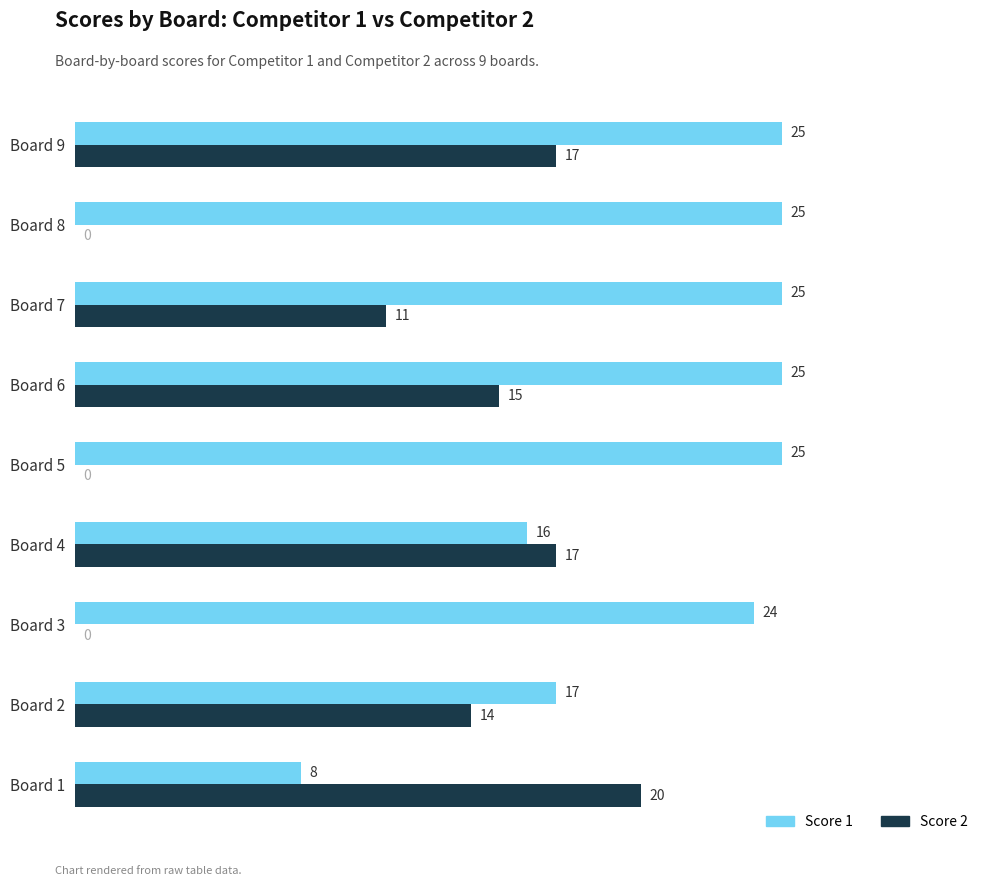

What is the sum of all Score 1 values?

190